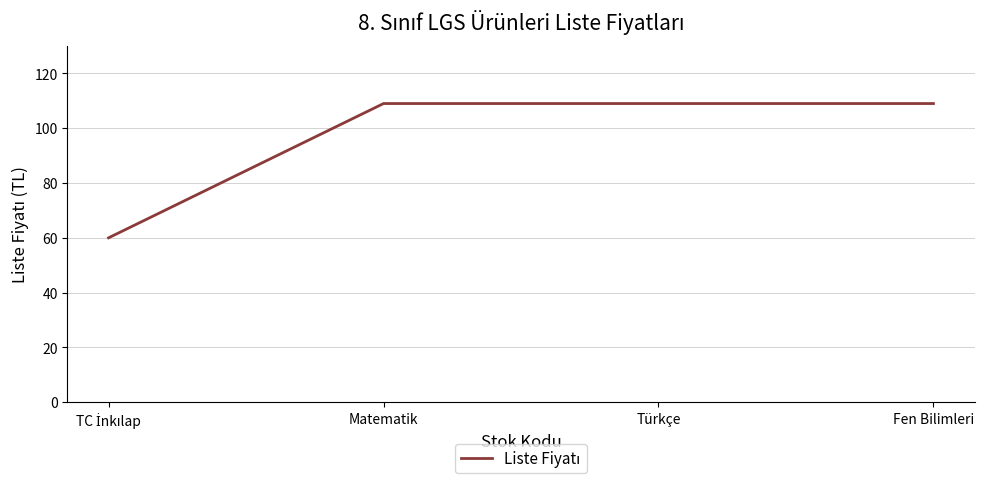

What is the sum of the values at Fen Bilimleri and Türkçe?

218